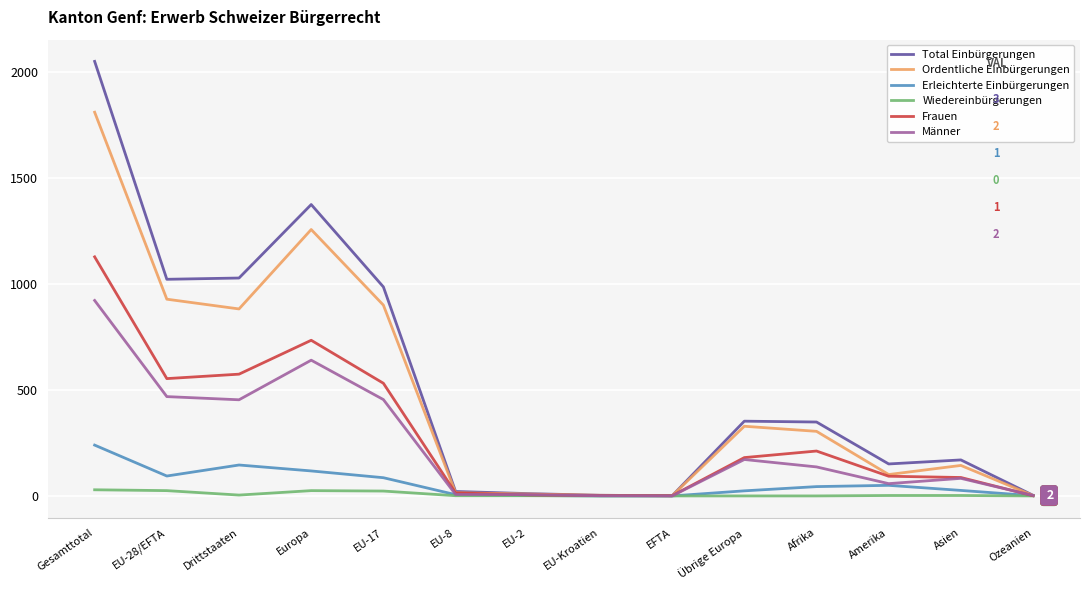

What is the sum of the Wiedereinbürgerungen values at Amerika and Übrige Europa?

2